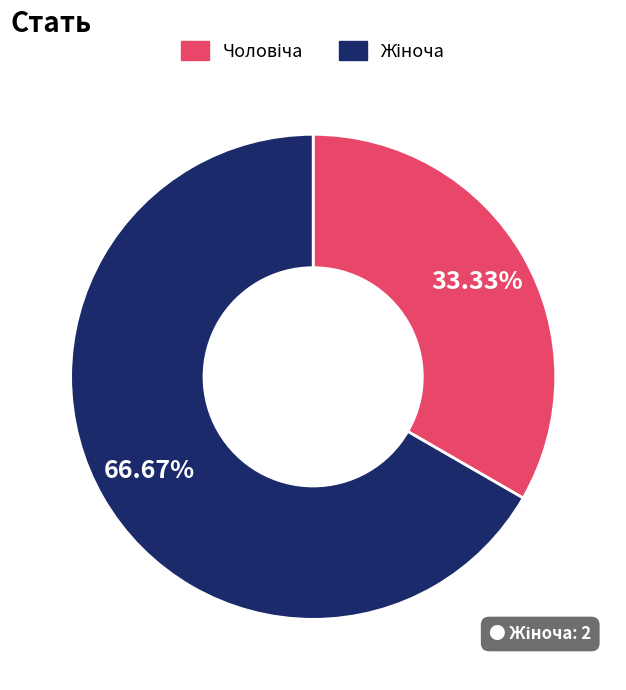

Does any single category account for the majority?

Yes